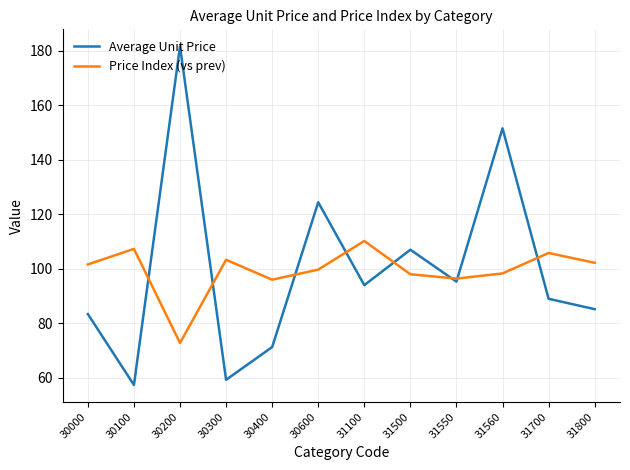

True or false: Price Index (vs prev) has more than 0 points higher than both neighbors.

True